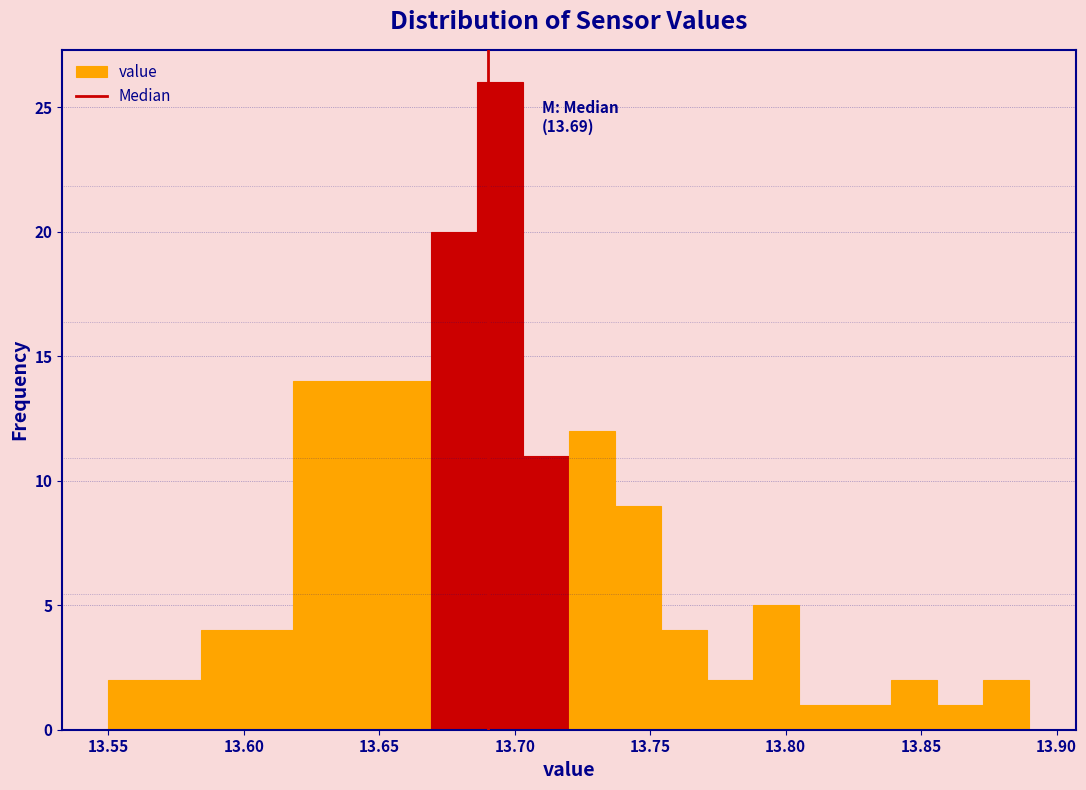

Read against the x-axis, roughly where is the centre of the tallest bar?

13.695